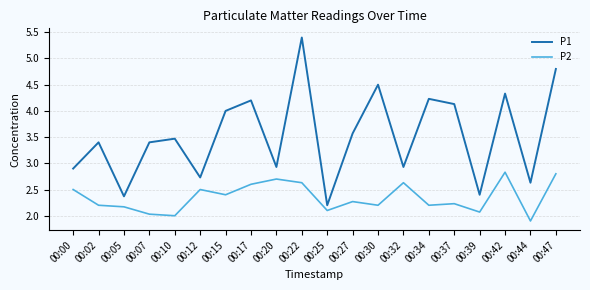

What is the total value across all series at 00:27?

5.8